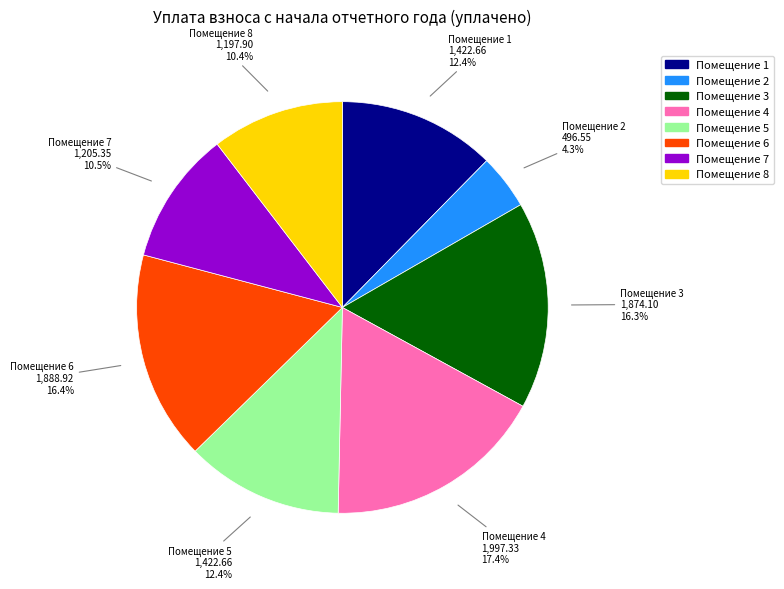

Is there any slice that represents more than half of the pie?

No